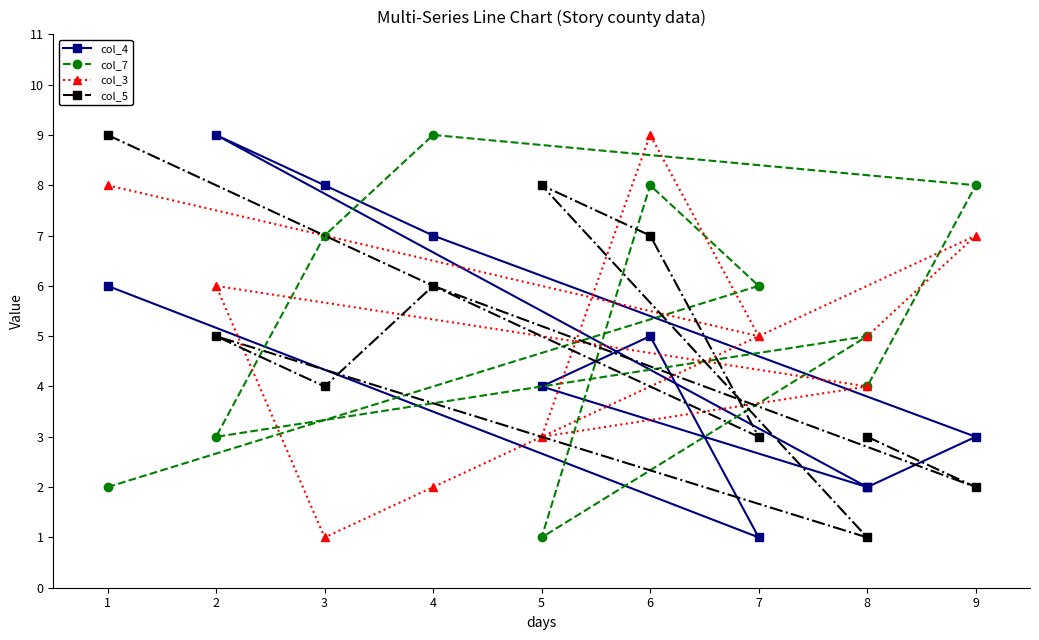

How many interior local valleys does the col_5 series have?

4